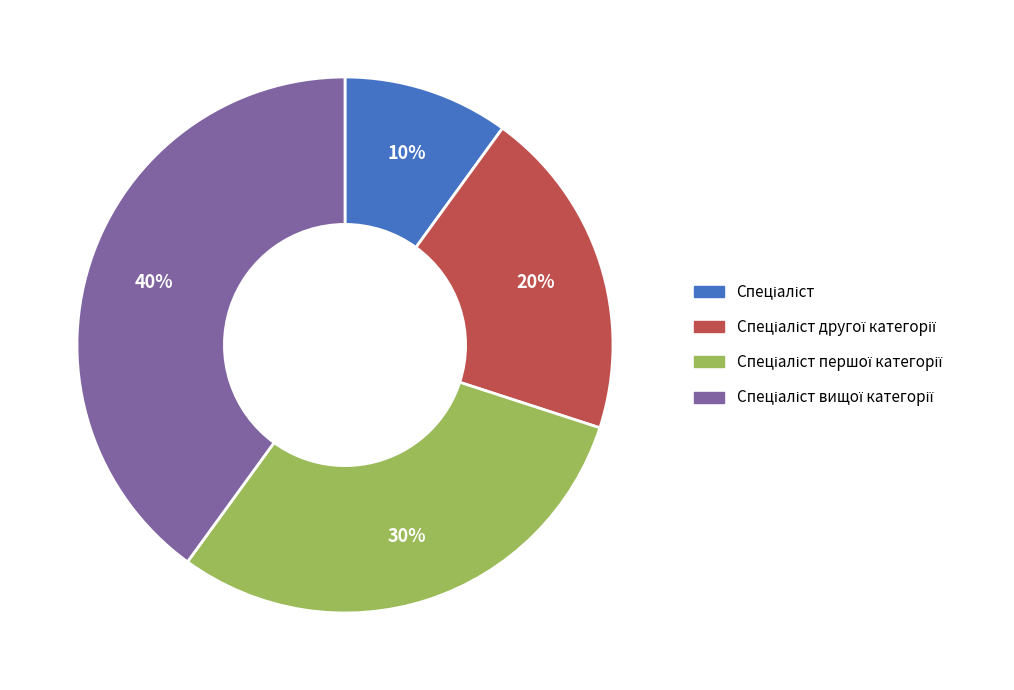

To the nearest percent, what is the average slice percentage?

25%